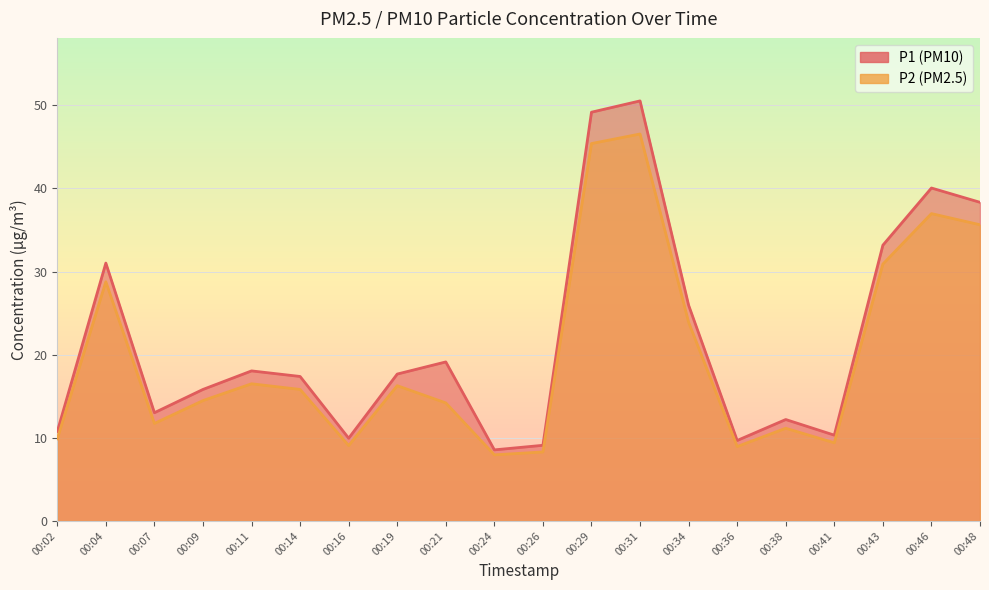

In P1, how many points are lower than both neighbors (excluding endpoints)?

5